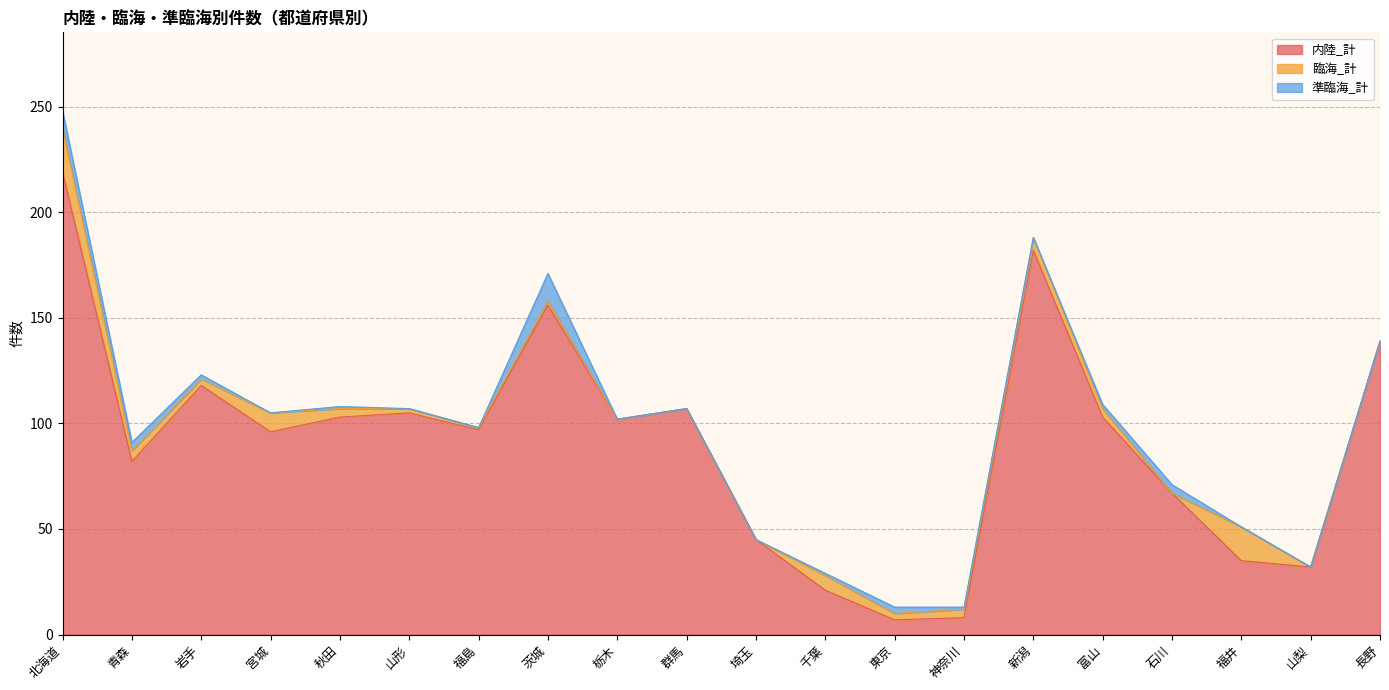

At which category does 臨海_計 reach its first local valley?

岩手